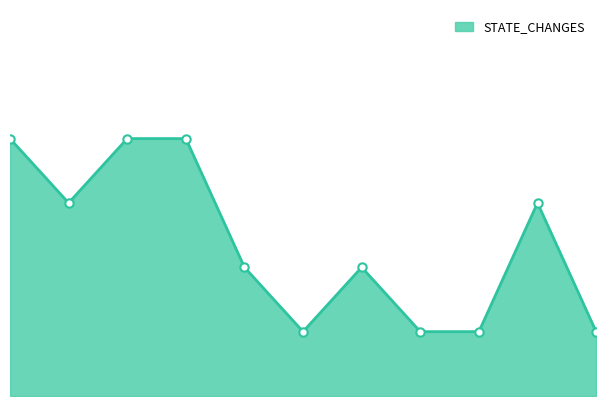

What is the label of the 3rd point from the right?

2022-08-18